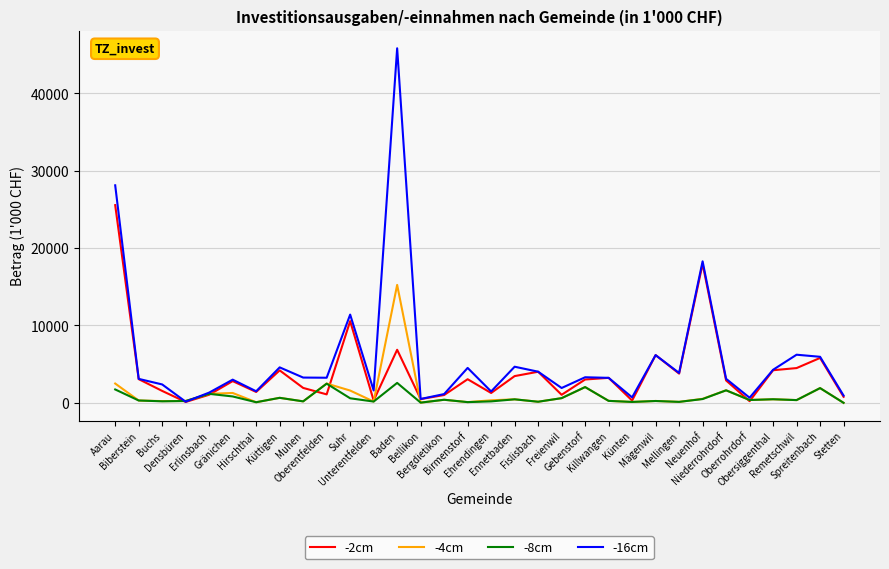

Which series has the largest range (max minus min)?

-16cm